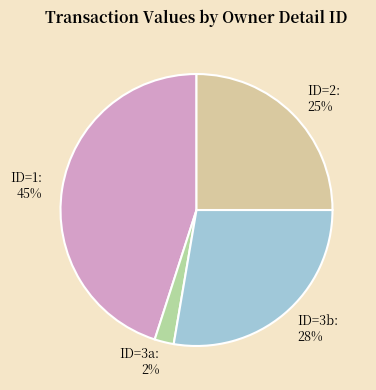

Which category has the smallest portion of the pie?

ID=3a: 2%